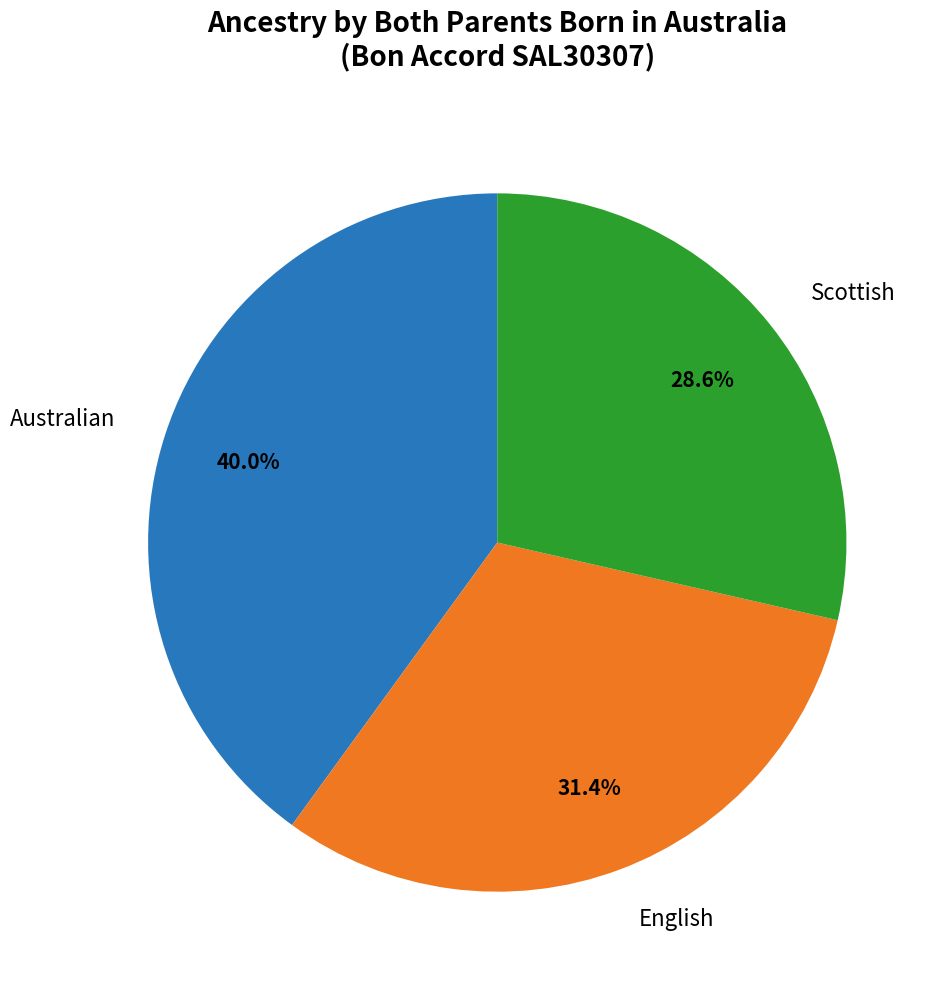

How much of the chart is everything except English?

68.6%